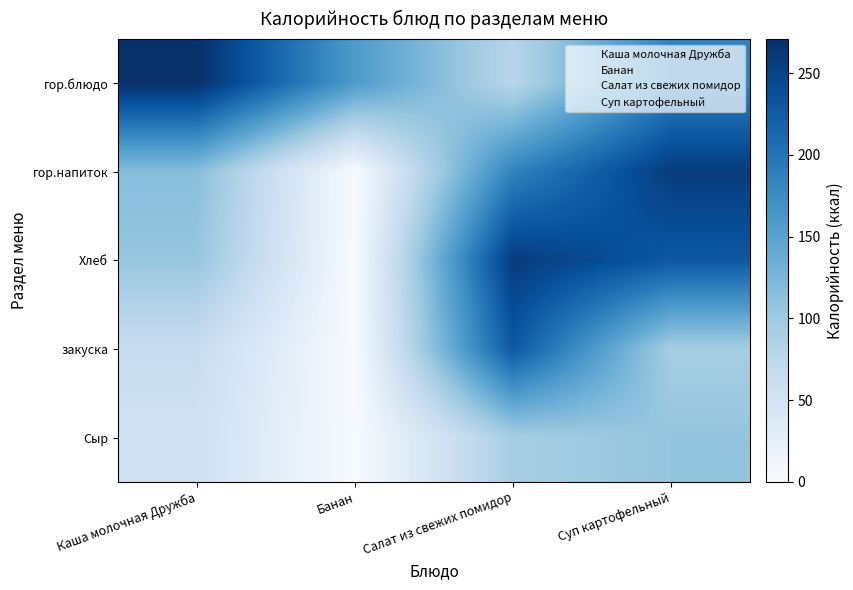

What is the spread (max minus min) of values at Салат из свежих помидор?

179.1